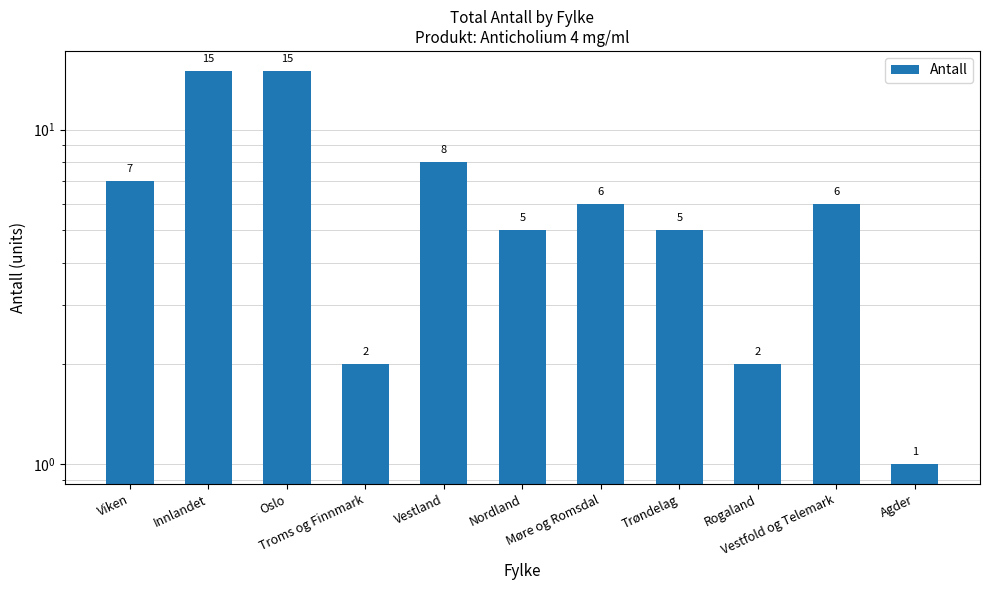

Which category has the highest value across all series?

Innlandet